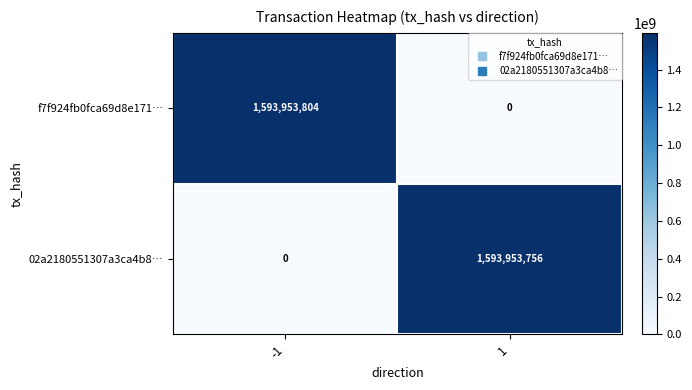

What is the approximate value of f7f924fb0fca69d8e171… at -1, to the nearest 10?

1593953800